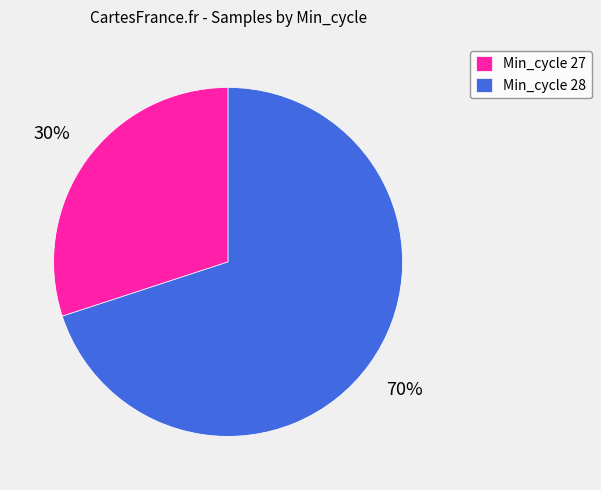

How many segments does this pie chart have?

2